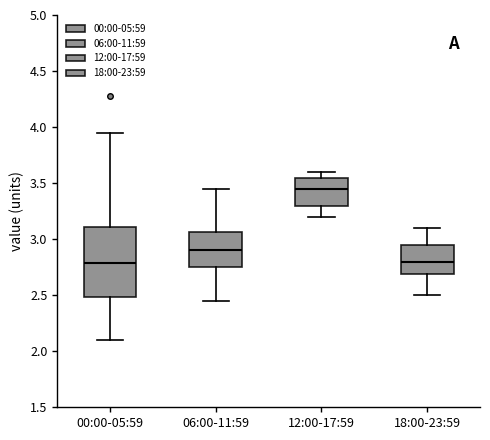

Where does the lower whisker of the box for 06:00-11:59 end on the y-axis? The values are not printed on the chart, so give them approximately, as read against the axis.

2.45